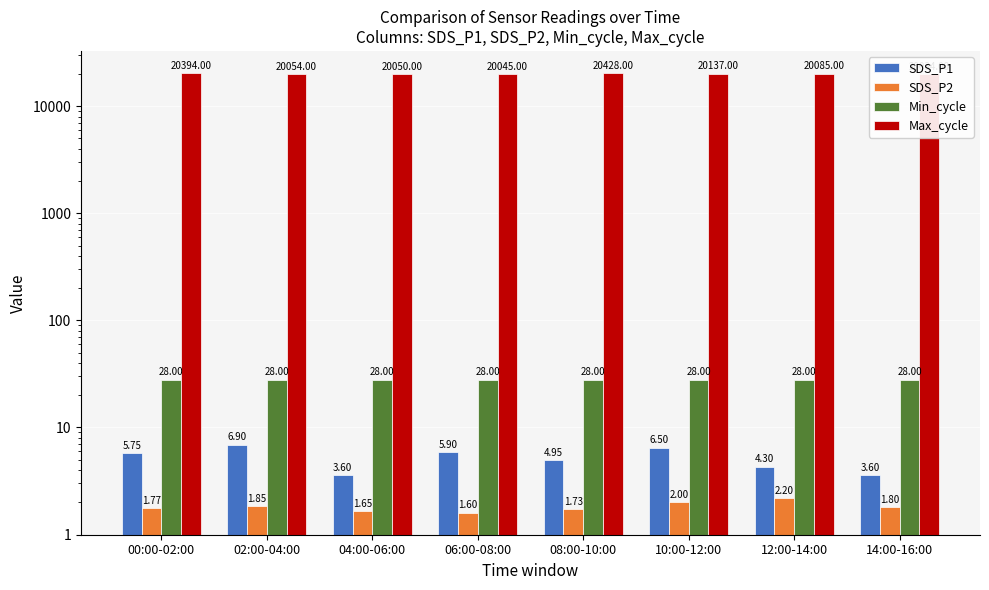

How many groups of bars are there?

8